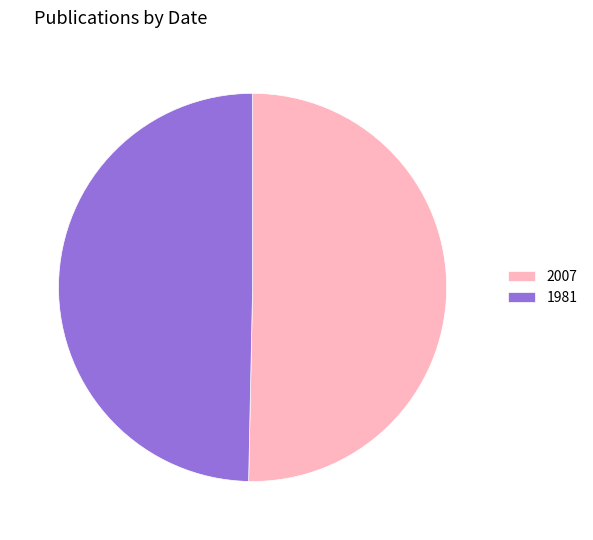

Combined, do 2007 and 1981 account for over 50%?

Yes